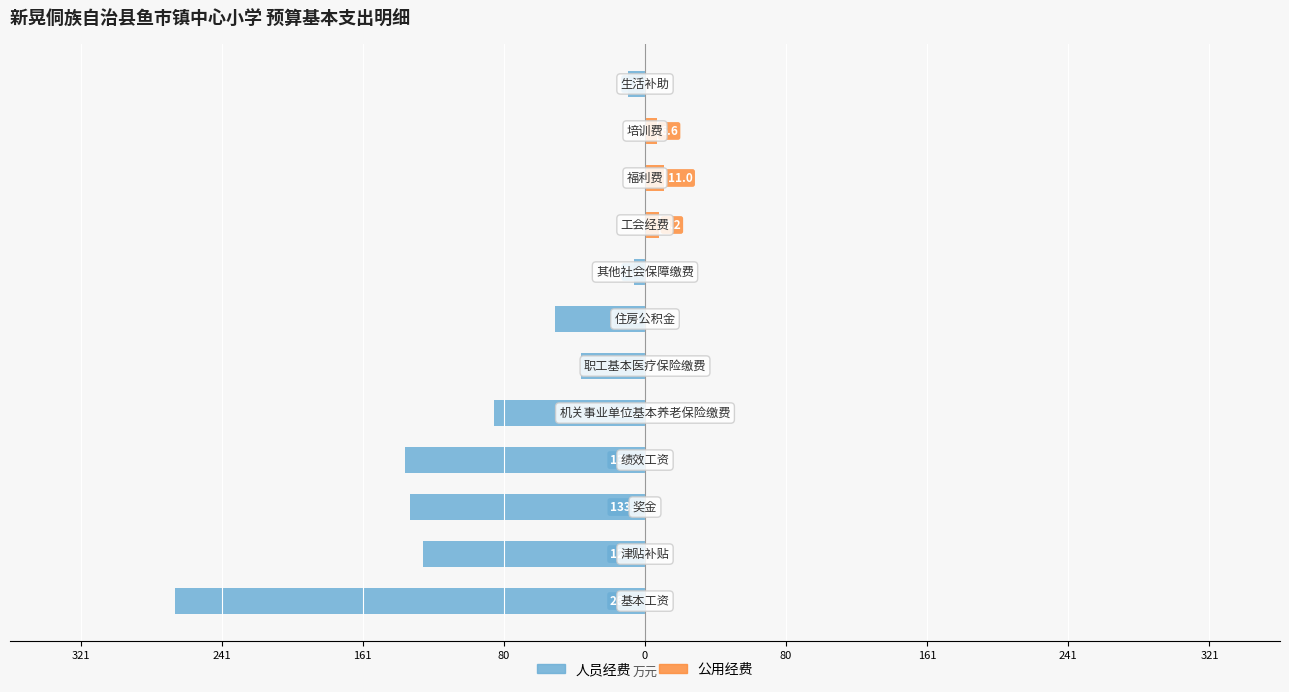

Are the bars horizontal?

Yes